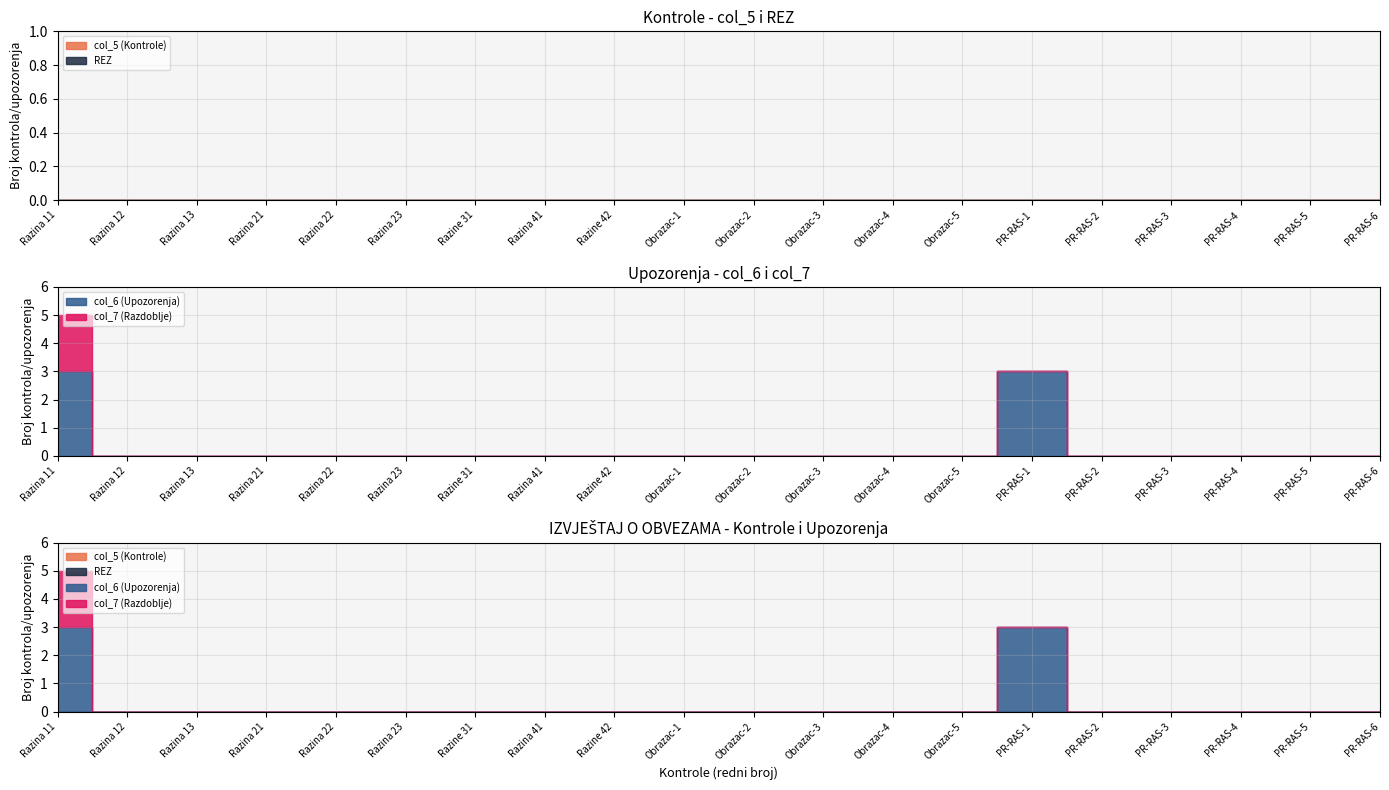

Which series has the largest total across all categories?

col_6 (Upozorenja)